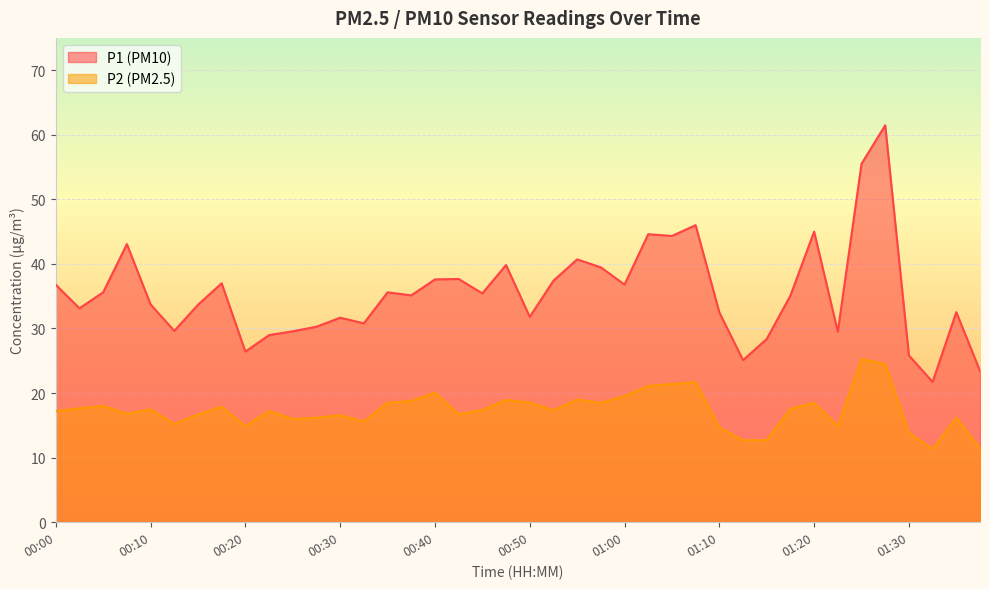

Reading left to right, transcribe all the data shown in this chart.

P1: 36.8	33.1	35.6	43.1	33.7	29.6	33.7	37.0	26.4	29.0	29.6	30.3	31.7	30.8	35.6	35.1	37.6	37.7	35.4	39.8	31.8	37.4	40.7	39.5	36.8	44.6	44.3	46.0	32.5	25.1	28.4	35.1	45.0	29.5	55.5	61.5	25.8	21.7	32.5	23.4
P2: 17.2	17.6	18.0	16.8	17.5	15.2	16.7	17.9	14.9	17.2	16.0	16.2	16.6	15.6	18.5	18.8	20.1	16.7	17.4	18.9	18.5	17.3	19.0	18.5	19.5	21.1	21.4	21.7	14.7	12.7	12.7	17.6	18.5	14.9	25.3	24.5	13.8	11.3	16.2	11.5